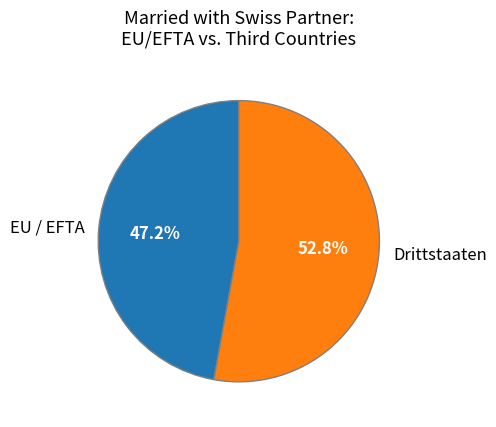

Which slice is the smallest?

EU / EFTA